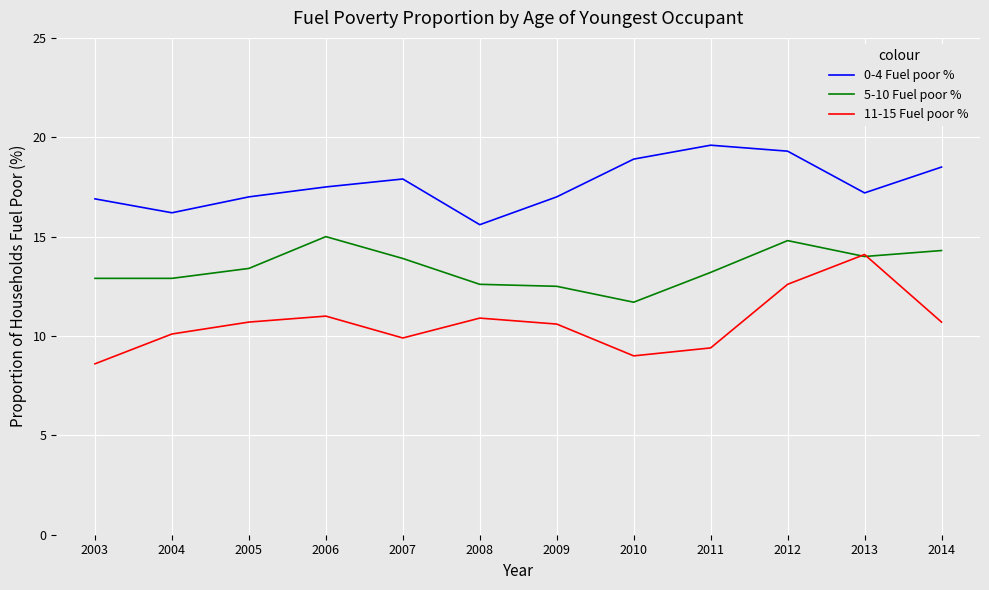

What is the average value of the 5-10 Fuel poor % series?

13.4